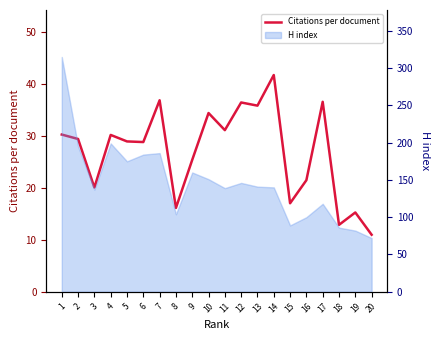

Reading left to right, what are all the values shown in this chart?

30.2	29.4	20.0	30.1	28.9	28.8	36.8	16.1	25.4	34.4	31.1	36.4	35.8	41.7	17.0	21.4	36.5	12.9	15.2	11.0